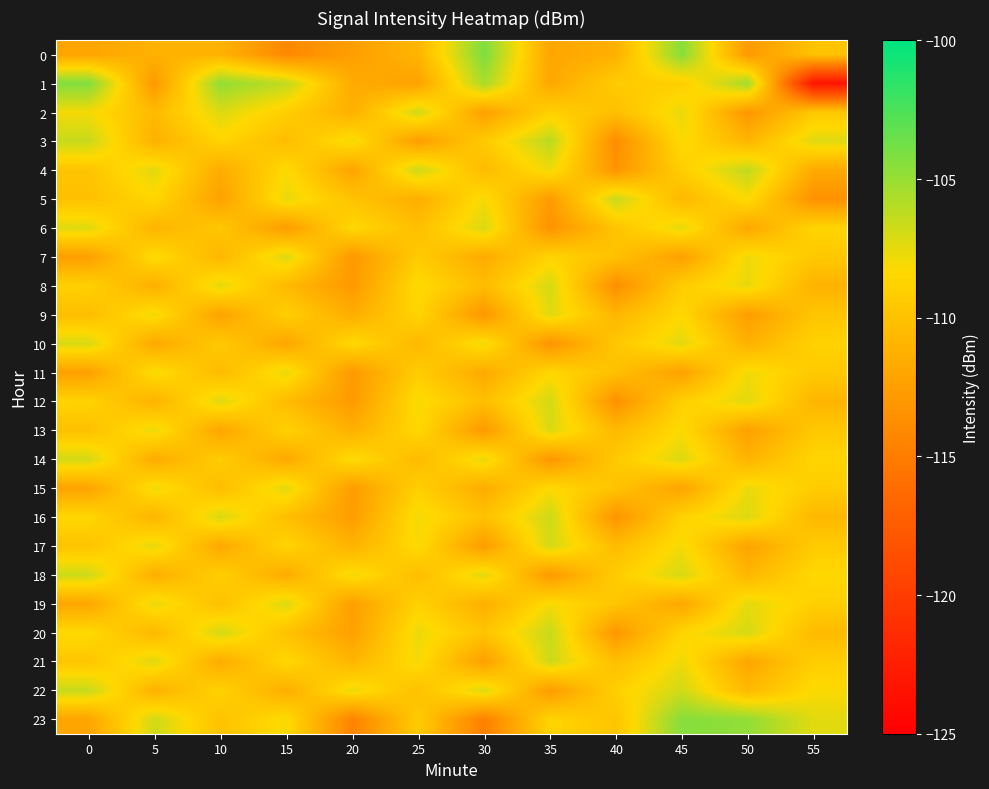

Reading left to right, what are all the values shown in this chart?

0: 0=-112.1	5=-111.1	10=-111.0	15=-114.1	20=-112.5	25=-110.9	30=-104.2	35=-112.0	40=-111.2	45=-104.5	50=-112.9	55=-109.9
1: 0=-104.2	5=-113.0	10=-104.8	15=-106.3	20=-111.6	25=-112.3	30=-105.5	35=-111.9	40=-109.3	45=-109.1	50=-105.3	55=-123.3
2: 0=-108.0	5=-110.5	10=-107.2	15=-109.1	20=-111.3	25=-106.8	30=-112.4	35=-108.9	40=-110.2	45=-107.6	50=-113.1	55=-109.5
3: 0=-106.5	5=-111.2	10=-108.7	15=-110.3	20=-107.9	25=-112.6	30=-109.4	35=-106.1	40=-113.8	45=-108.2	50=-110.9	55=-107.3
4: 0=-109.8	5=-107.4	10=-111.6	15=-108.3	20=-112.1	25=-106.7	30=-110.5	35=-107.8	40=-113.2	45=-109.1	50=-106.3	55=-111.7
5: 0=-110.1	5=-108.5	10=-112.3	15=-107.6	20=-109.9	25=-111.4	30=-108.0	35=-112.8	40=-106.5	45=-110.7	50=-108.2	55=-113.5
6: 0=-107.3	5=-111.0	10=-109.6	15=-112.7	20=-108.4	25=-110.2	30=-107.1	35=-113.4	40=-109.8	45=-107.5	50=-111.9	55=-108.6
7: 0=-112.5	5=-108.1	10=-110.8	15=-107.2	20=-113.0	25=-109.3	30=-111.6	35=-108.7	40=-110.0	45=-112.4	50=-107.8	55=-109.5
8: 0=-108.9	5=-111.3	10=-107.5	15=-110.6	20=-112.9	25=-108.2	30=-110.4	35=-107.0	40=-113.7	45=-109.2	50=-107.6	55=-111.1
9: 0=-110.3	5=-107.9	10=-112.2	15=-109.0	20=-111.5	25=-108.6	30=-113.1	35=-107.3	40=-110.8	45=-108.4	50=-112.6	55=-109.7
10: 0=-107.1	5=-111.8	10=-109.4	15=-112.0	20=-108.3	25=-110.7	30=-107.8	35=-113.3	40=-109.6	45=-107.4	50=-111.2	55=-108.8
11: 0=-112.4	5=-108.0	10=-110.5	15=-107.6	20=-112.9	25=-109.2	30=-111.7	35=-108.5	40=-110.1	45=-112.3	50=-107.9	55=-109.4
12: 0=-108.7	5=-111.1	10=-107.3	15=-110.4	20=-112.8	25=-108.1	30=-110.2	35=-106.9	40=-113.5	45=-109.0	50=-107.4	55=-110.9
13: 0=-110.1	5=-107.7	10=-112.0	15=-108.8	20=-111.3	25=-108.4	30=-112.9	35=-107.1	40=-110.6	45=-108.2	50=-112.4	55=-109.5
14: 0=-106.9	5=-111.6	10=-109.2	15=-111.8	20=-108.1	25=-110.5	30=-107.6	35=-113.1	40=-109.4	45=-107.2	50=-111.0	55=-108.6
15: 0=-112.2	5=-107.8	10=-110.3	15=-107.4	20=-112.7	25=-109.0	30=-111.5	35=-108.3	40=-109.9	45=-112.1	50=-107.7	55=-109.2
16: 0=-108.5	5=-110.9	10=-107.1	15=-110.2	20=-112.6	25=-107.9	30=-110.0	35=-106.7	40=-113.3	45=-108.8	50=-107.2	55=-110.7
17: 0=-109.9	5=-107.5	10=-111.8	15=-108.6	20=-111.1	25=-108.2	30=-112.7	35=-106.9	40=-110.4	45=-108.0	50=-112.2	55=-109.3
18: 0=-106.7	5=-111.4	10=-109.0	15=-111.6	20=-107.9	25=-110.3	30=-107.4	35=-112.9	40=-109.2	45=-107.0	50=-110.8	55=-108.4
19: 0=-112.0	5=-107.6	10=-110.1	15=-107.2	20=-112.5	25=-108.8	30=-111.3	35=-108.1	40=-109.7	45=-111.9	50=-107.5	55=-109.0
20: 0=-108.3	5=-110.7	10=-106.9	15=-110.0	20=-112.4	25=-107.7	30=-109.8	35=-106.5	40=-113.1	45=-108.6	50=-107.0	55=-110.5
21: 0=-109.7	5=-107.3	10=-111.6	15=-108.4	20=-110.9	25=-108.0	30=-112.5	35=-106.7	40=-110.2	45=-107.8	50=-112.0	55=-109.1
22: 0=-106.5	5=-111.2	10=-108.8	15=-111.4	20=-107.7	25=-110.1	30=-107.2	35=-112.7	40=-109.0	45=-106.8	50=-110.6	55=-108.2
23: 0=-112.1	5=-106.8	10=-109.9	15=-108.1	20=-114.5	25=-109.3	30=-114.8	35=-108.7	40=-109.8	45=-104.4	50=-104.8	55=-107.4